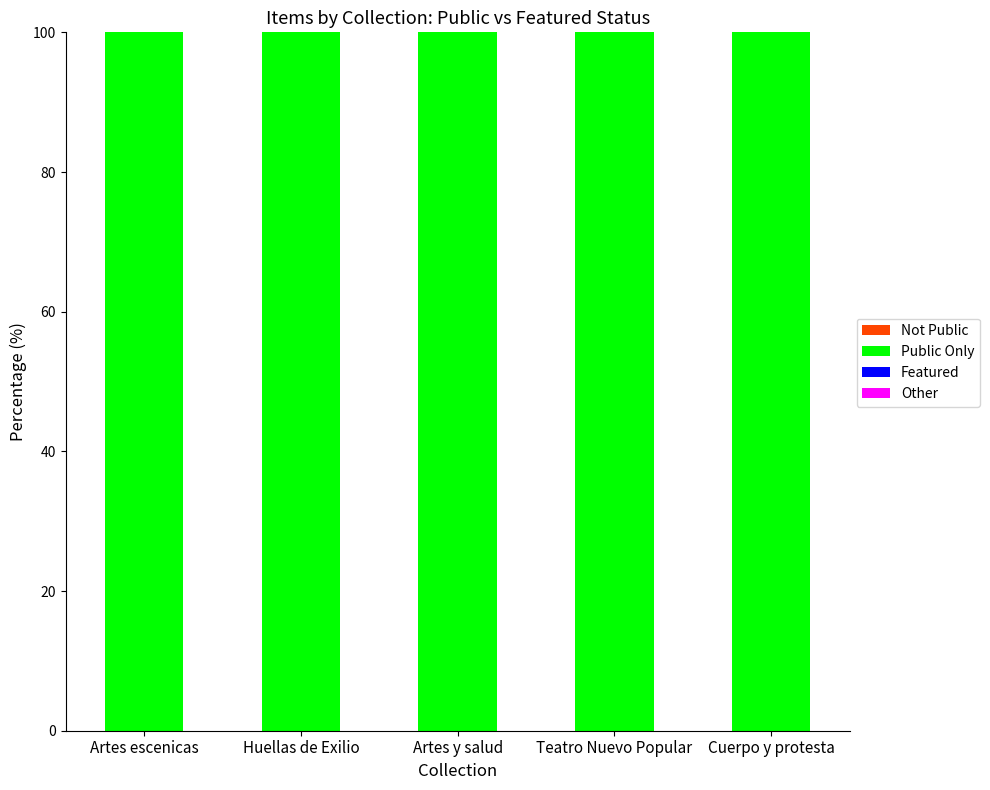

How many bars are there in total?

20